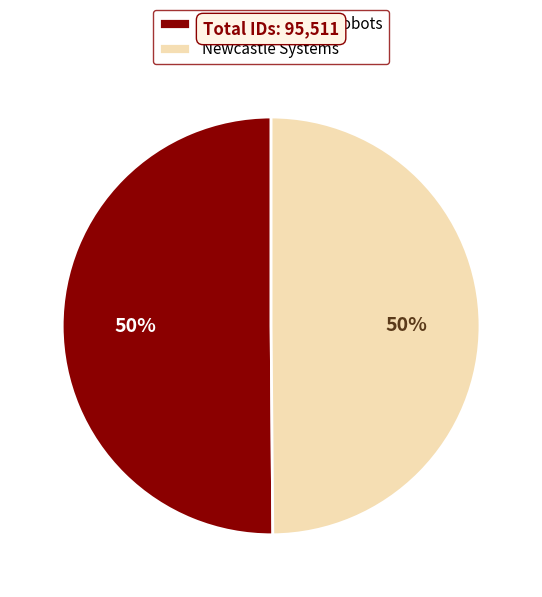

To the nearest percent, what is the average slice percentage?

50%